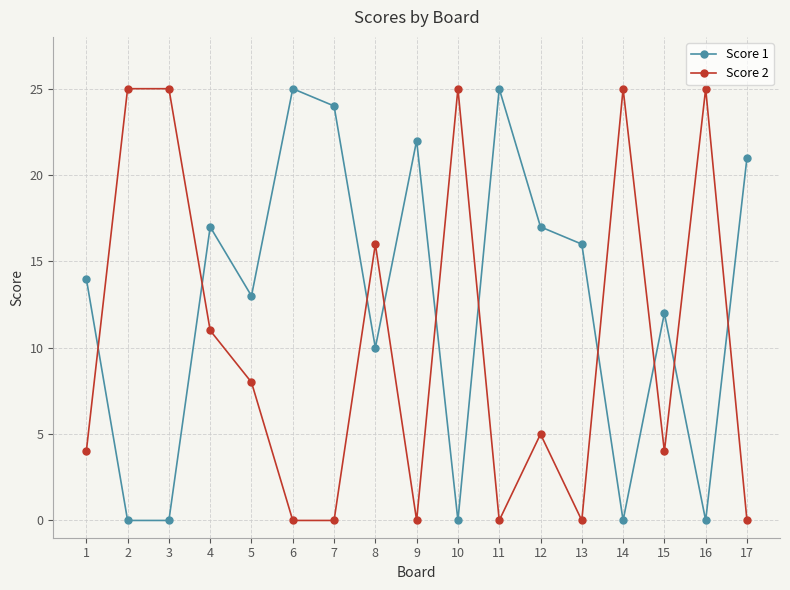

Rank the series by their average value, from lowest to highest.

Score 2, Score 1